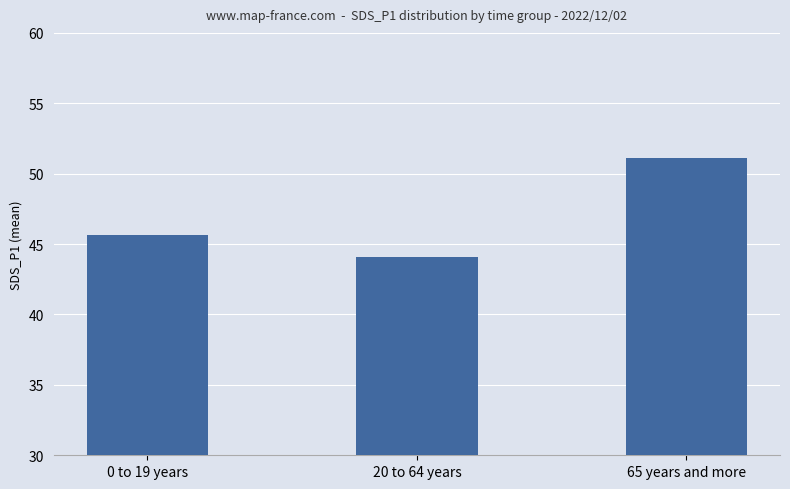

Does the chart contain stacked bars?

No